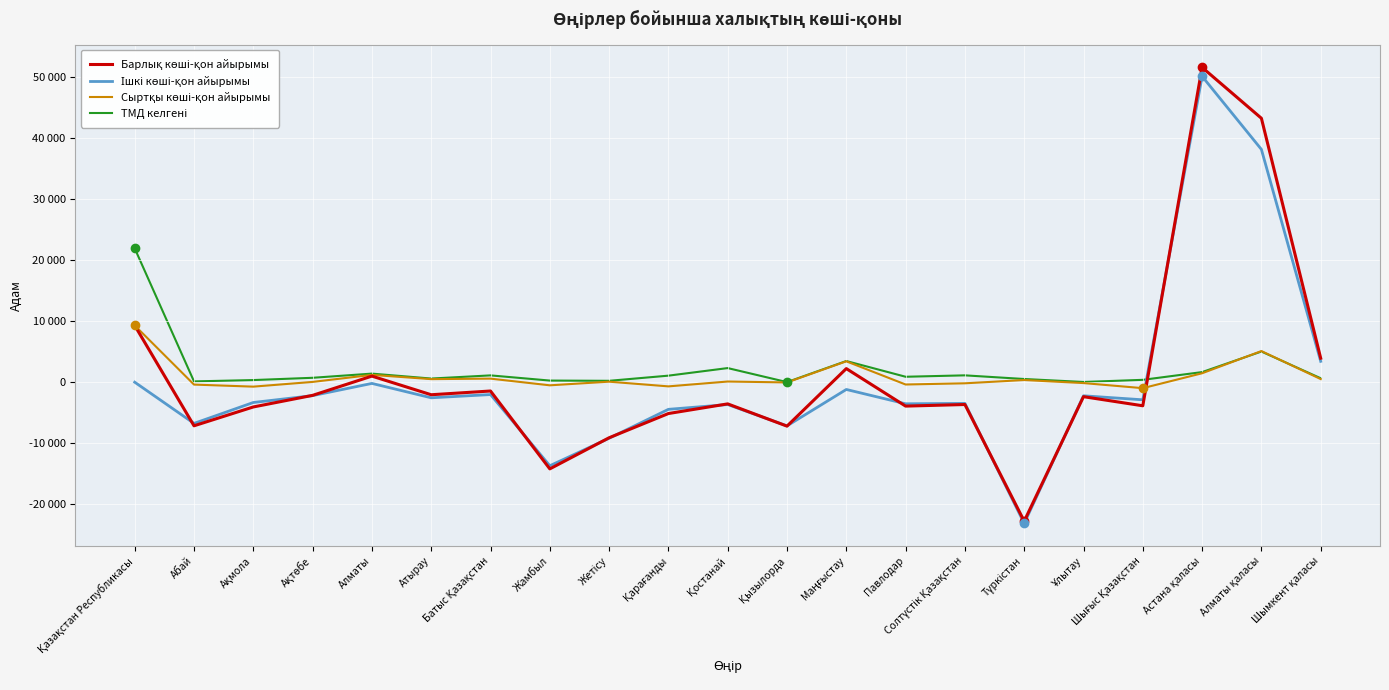

What is the average value of the ТМД келгені series?

2087